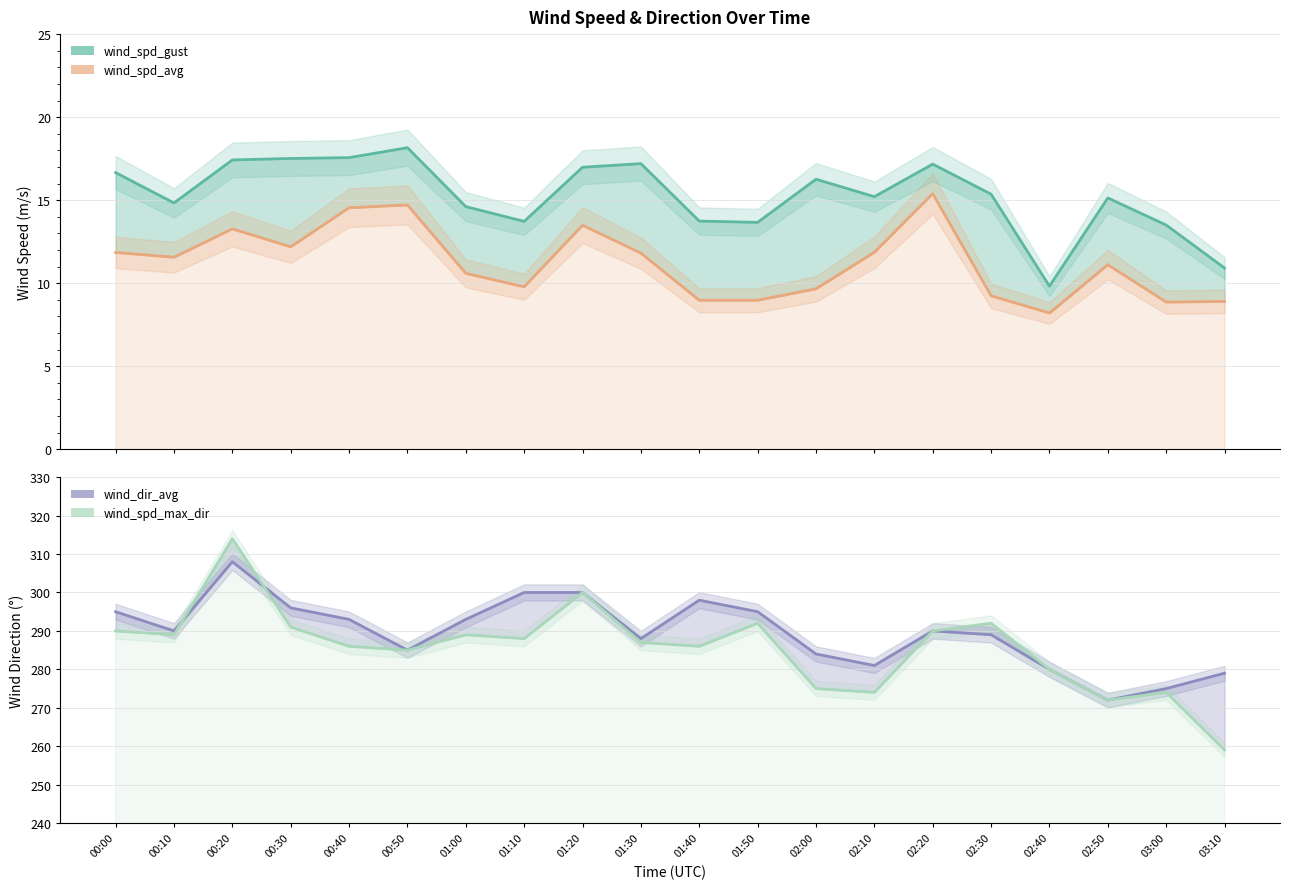

At which category is the sum across all series the highest?

00:20